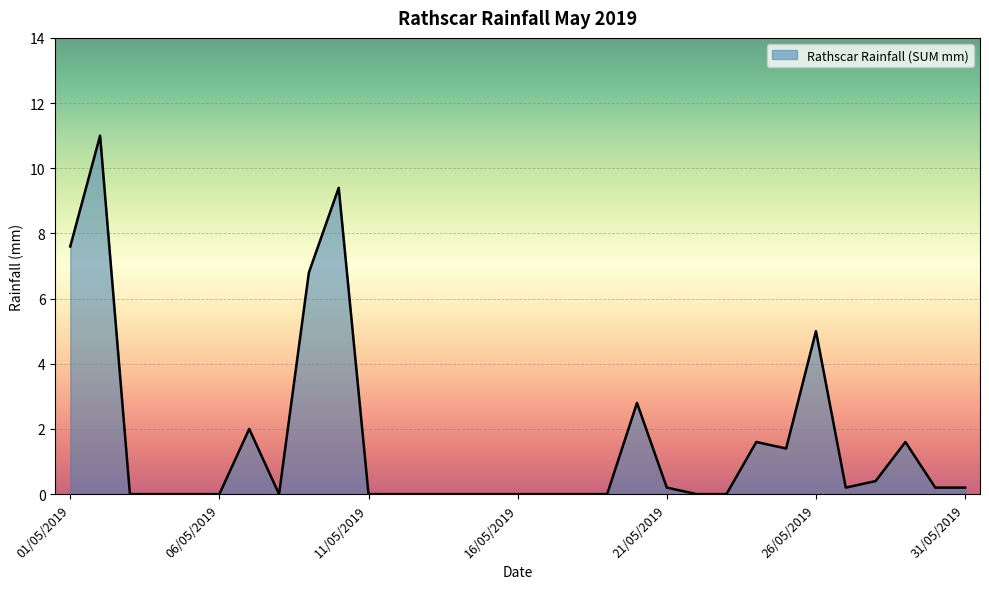

How many lines are shown in the chart?

1